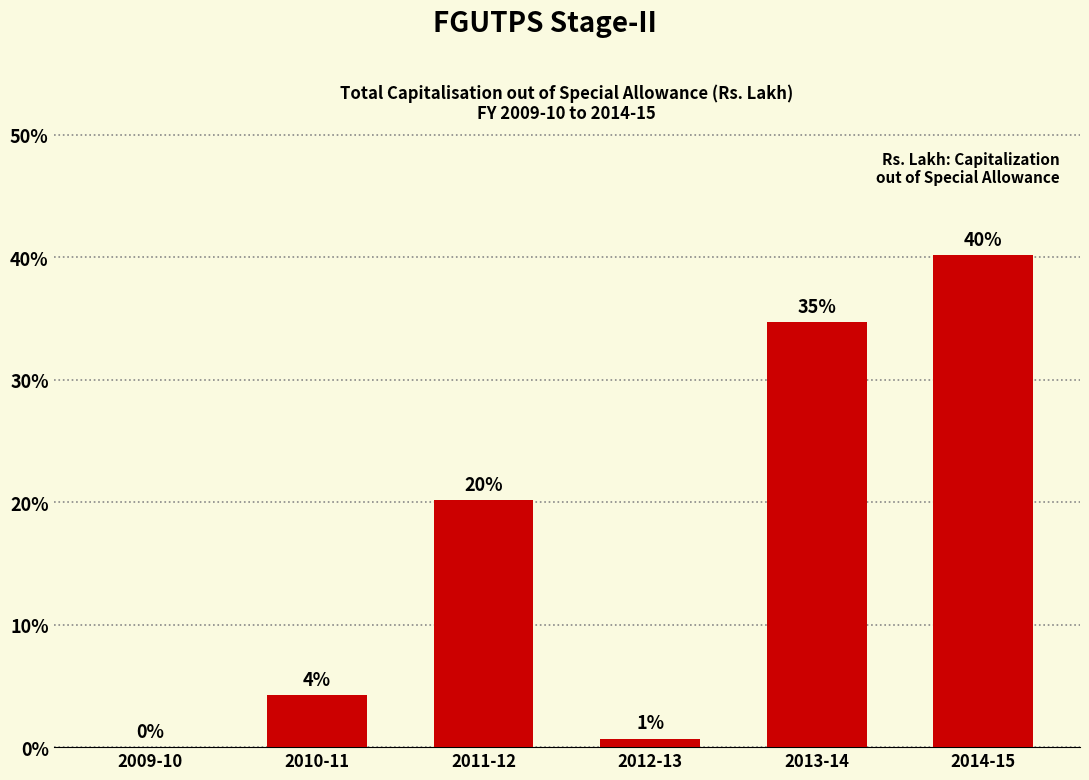

Are the bars horizontal?

No